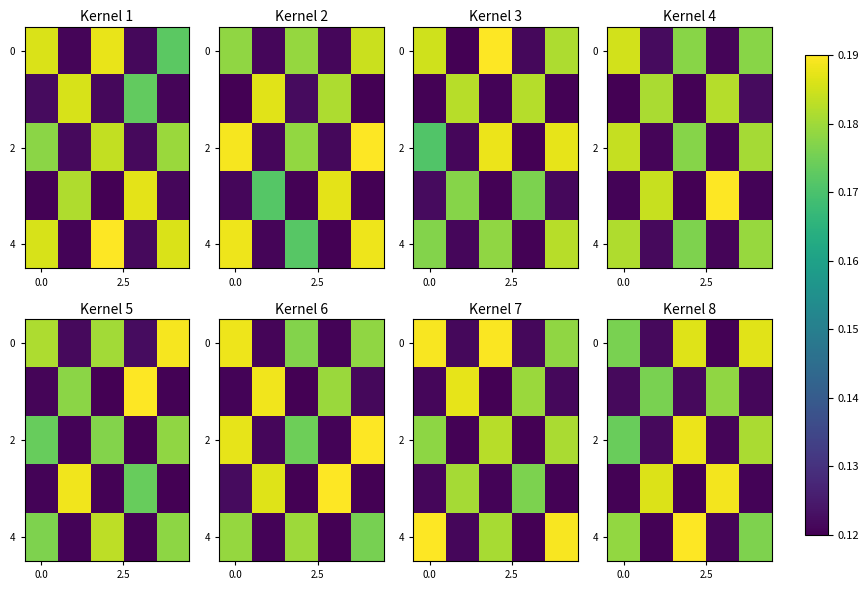

At which category does the chart reach its minimum across all series?

2